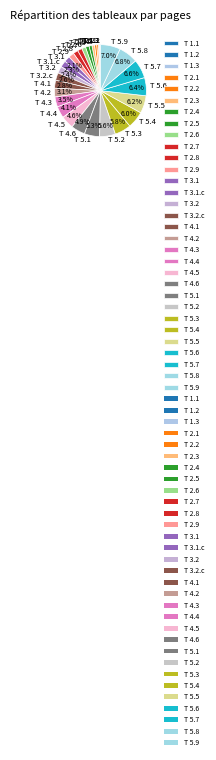

To the nearest percent, what percentage of the pie is T 4.2?

3%